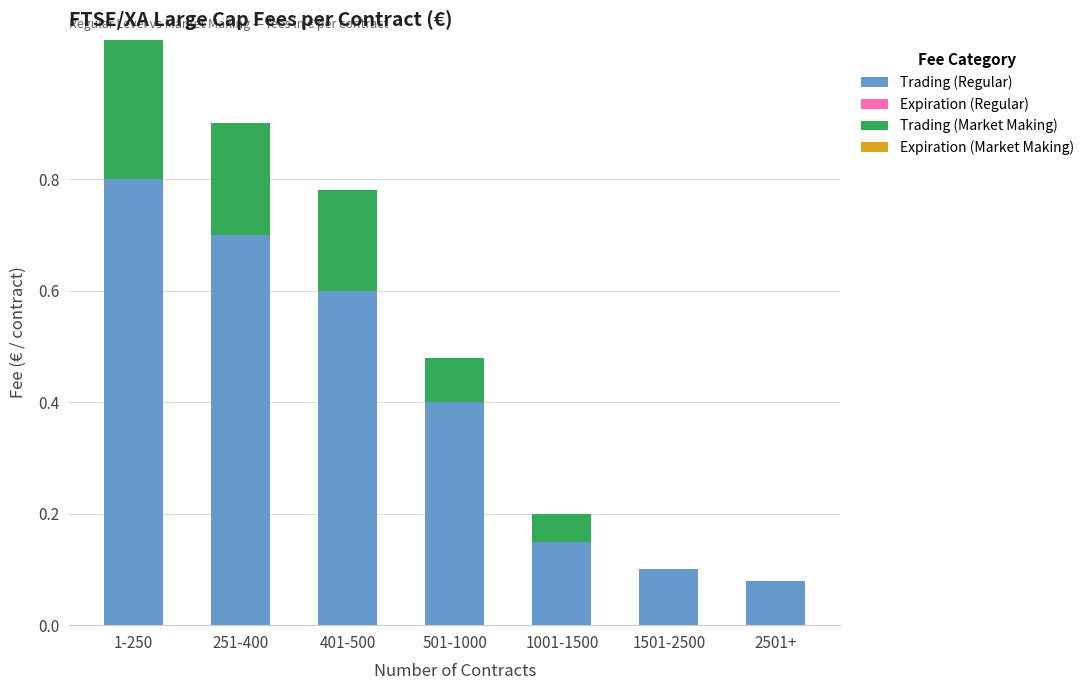

True or false: Trading (Regular) has a value of 1.4 at 1-250.

False